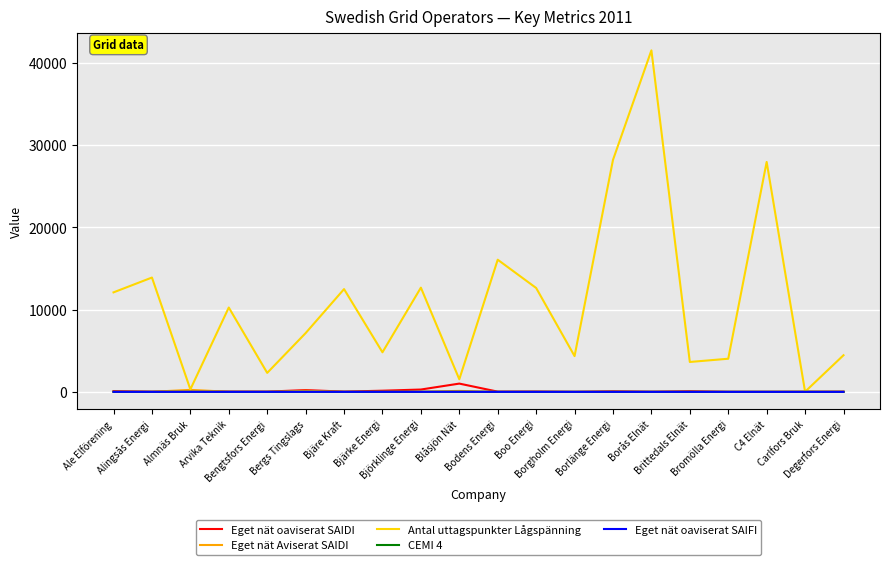

Which series has the largest range (max minus min)?

Antal uttagspunkter Lågspänning